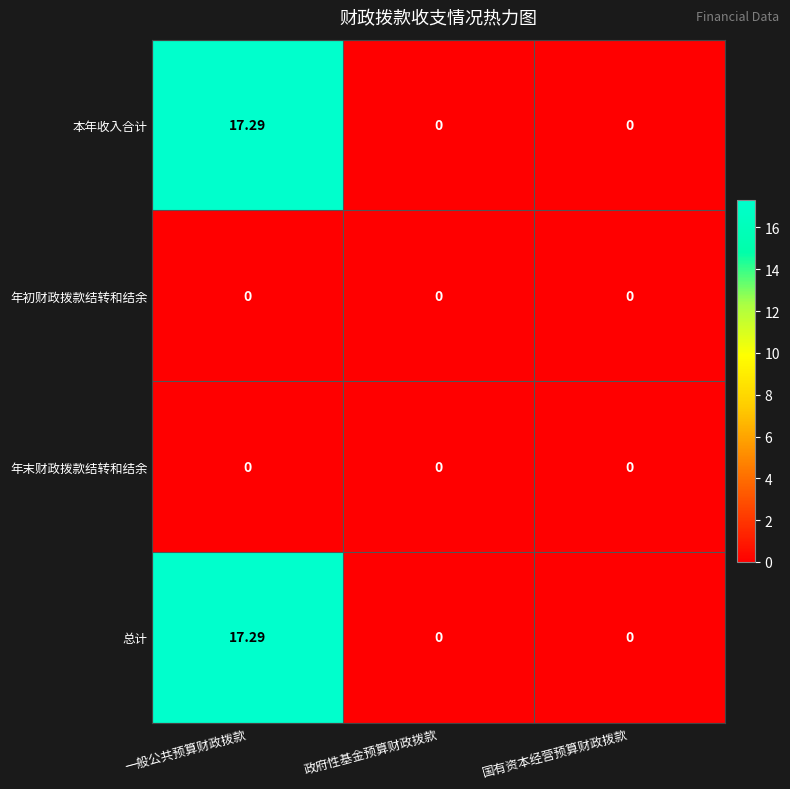

Which category has the highest value across all series?

一般公共预算财政拨款